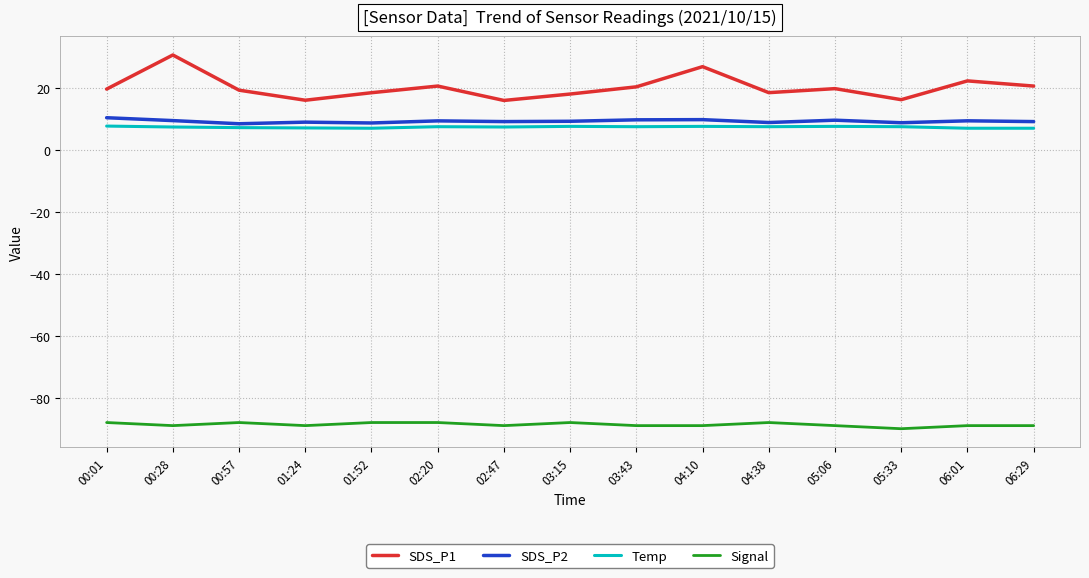

What are all the series names shown in the legend?

SDS_P1, SDS_P2, Temp, Signal